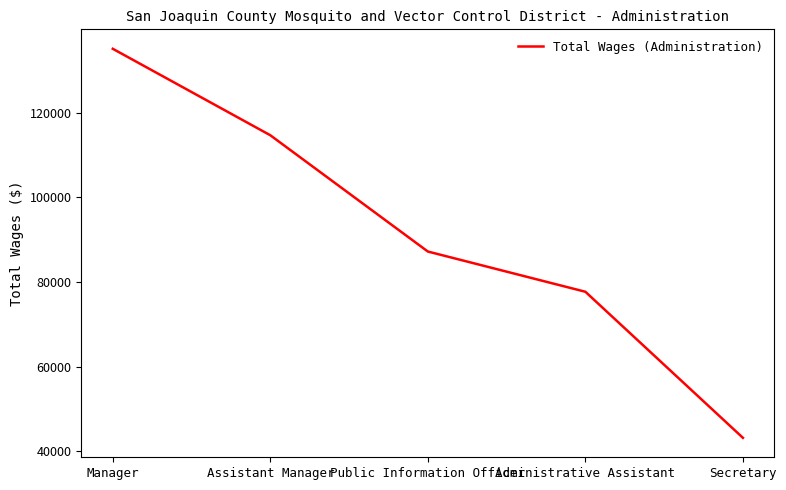

Does the chart have visible grid lines?

No